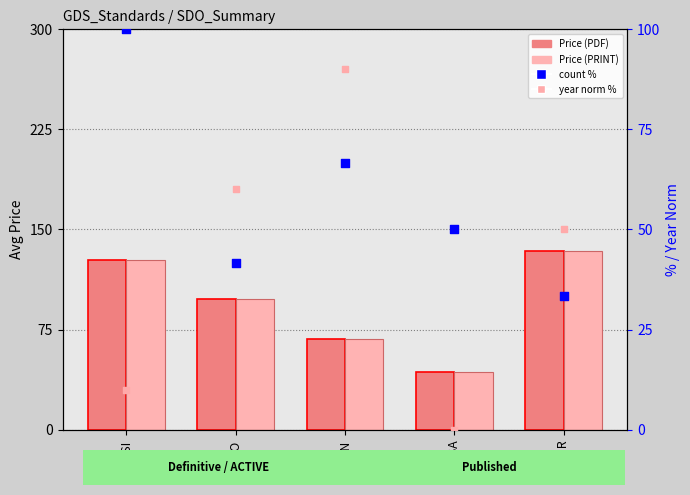

Which series has the largest total across all categories?

Price (PDF)